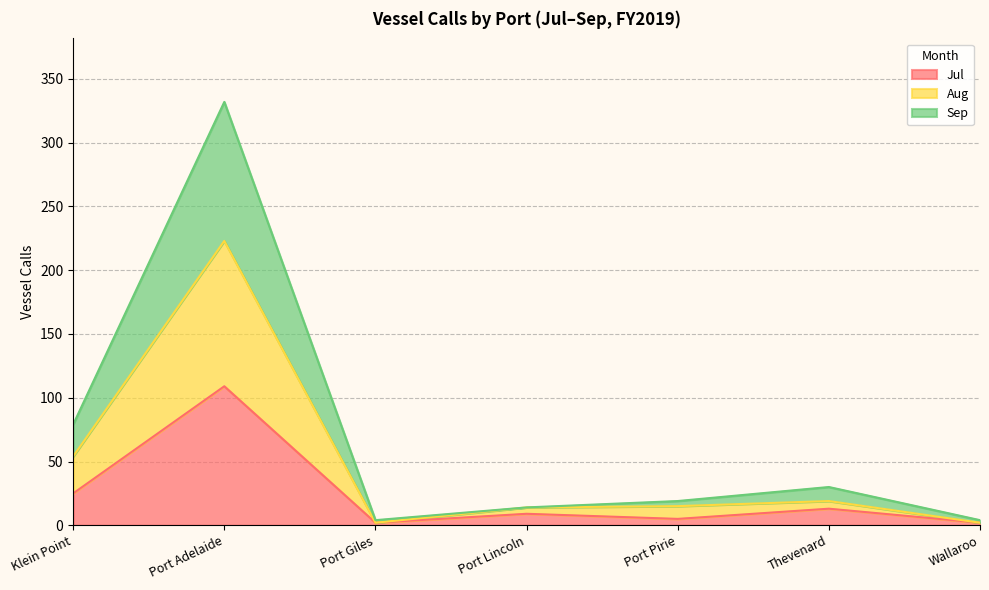

What is the label of the 1st point from the left?

Klein Point